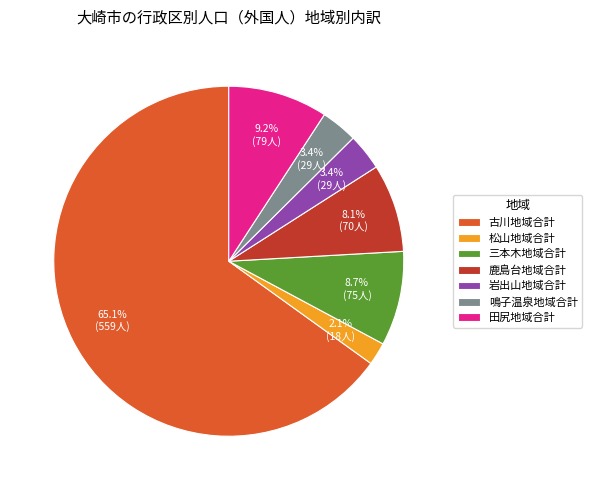

Which slice is the largest?

古川地域合計